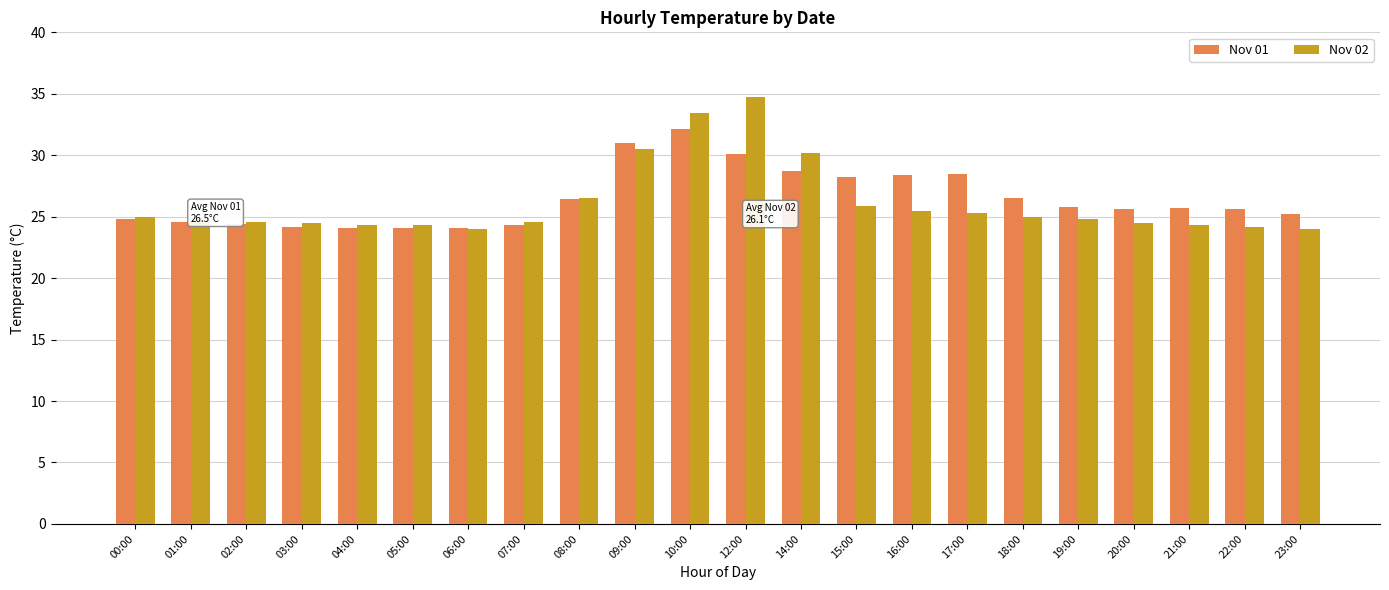

List the series in order of their peak value, lowest first.

Nov 01, Nov 02